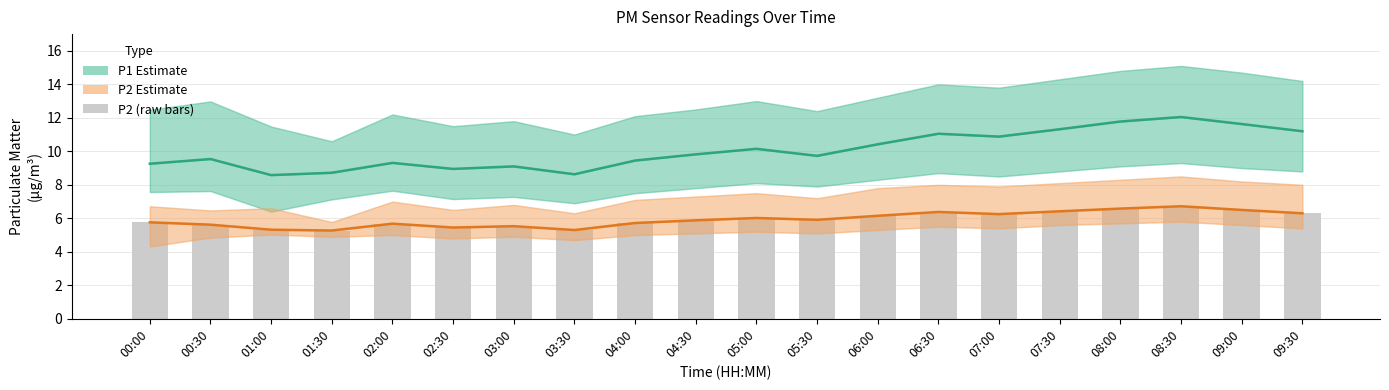

How many groups of bars are there?

20